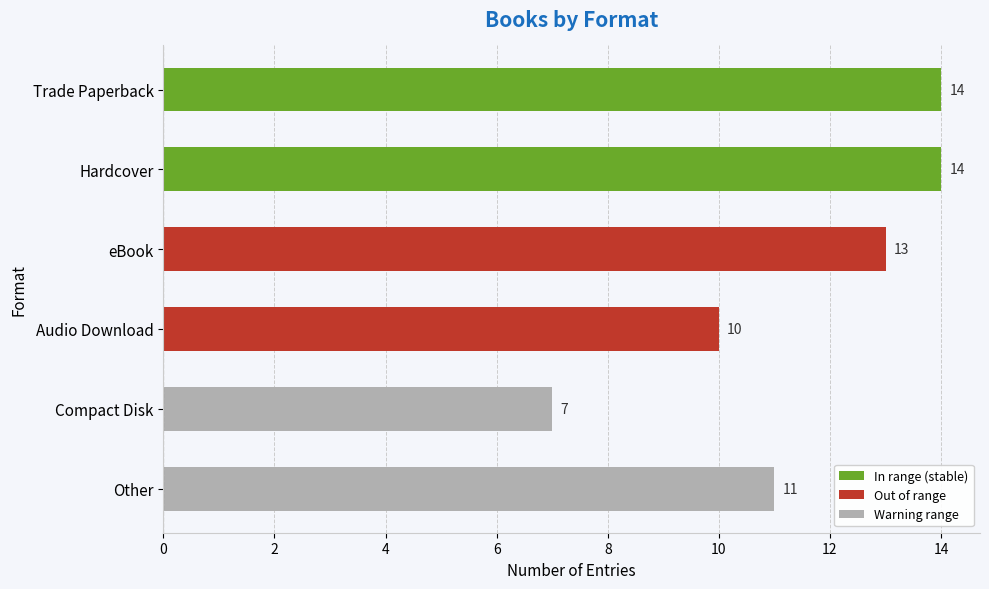

Approximately how many times larger is the value at Audio Download compared to Hardcover?

0.7